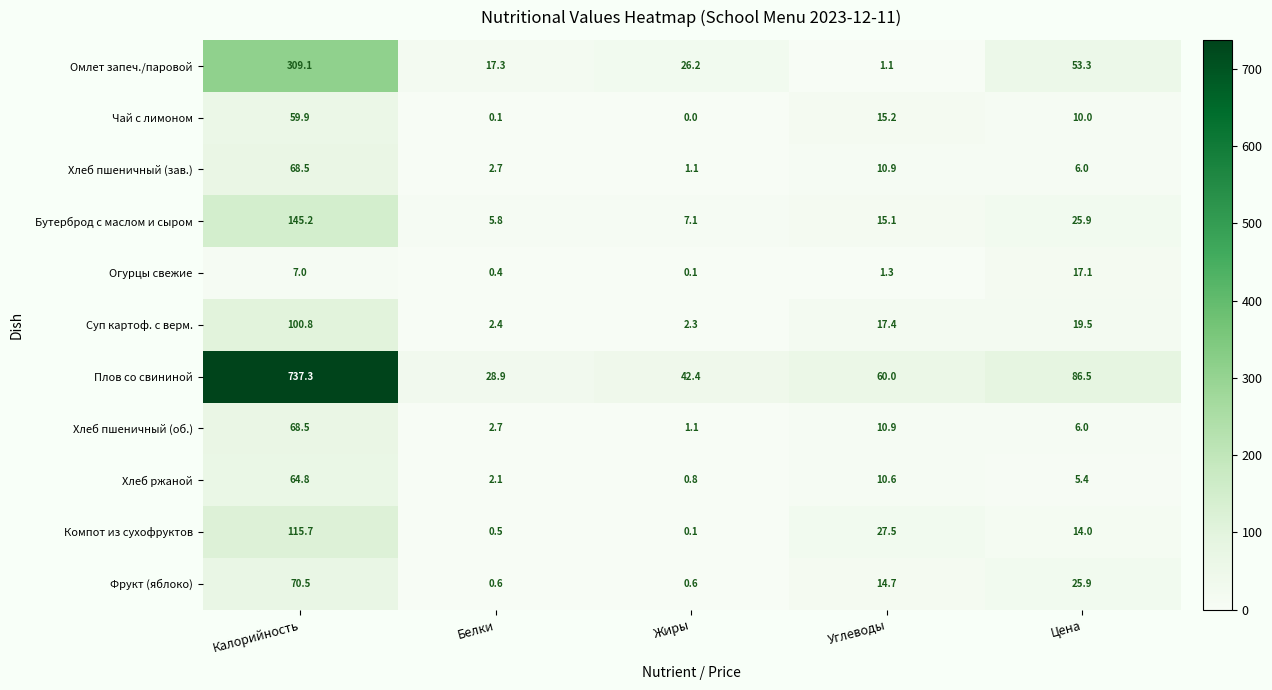

Where does the Чай с лимоном series first go above 10?

Калорийность